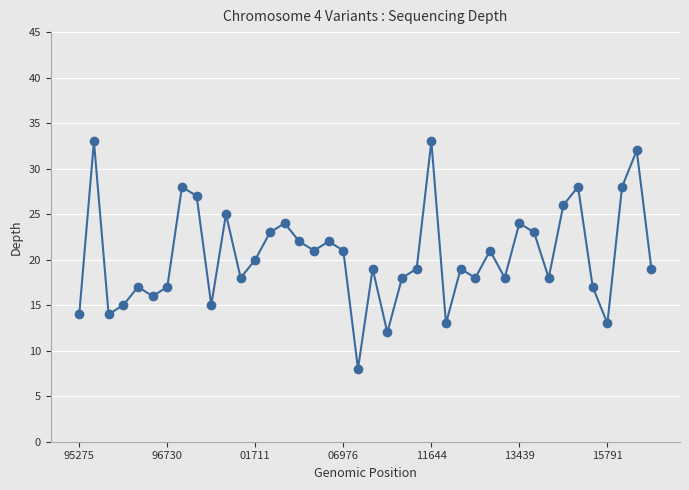

What is the average value?

20